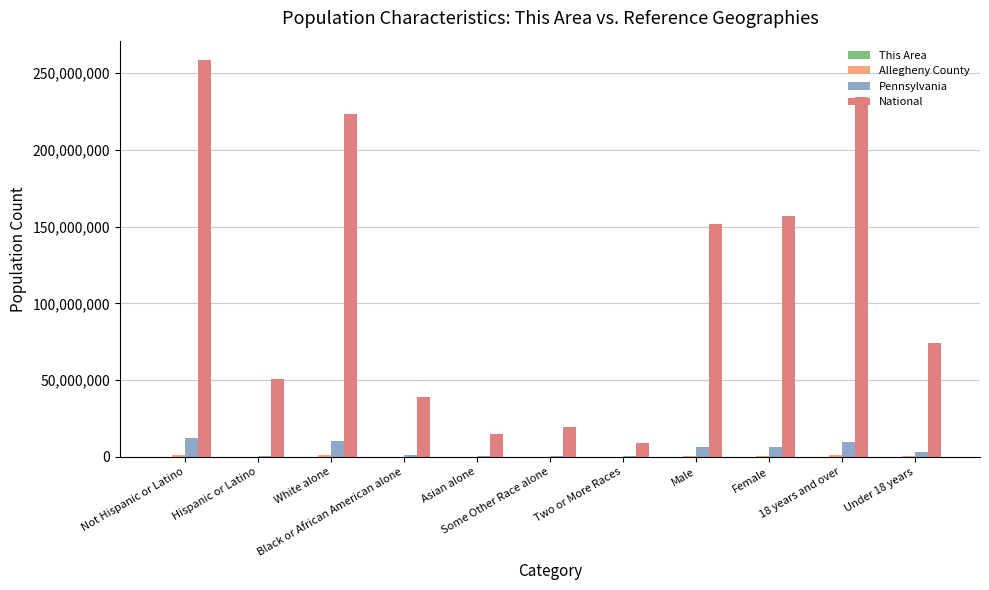

What is the highest value of the National series?

258267944